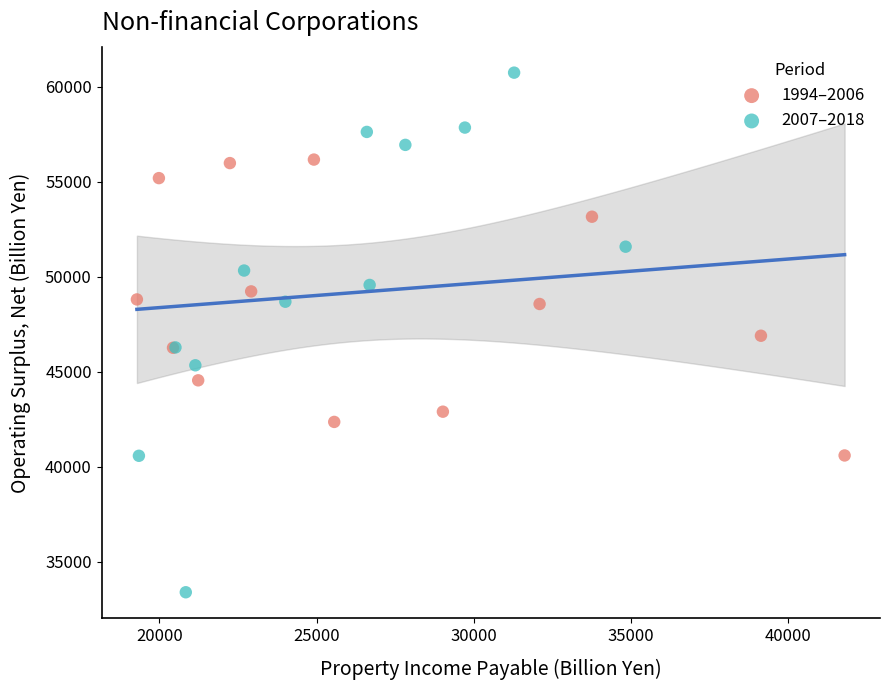

Which series has the largest Y range (max minus min)?

2007–2018